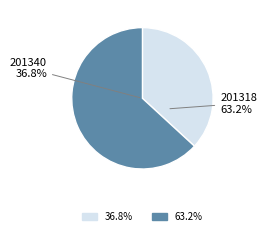

What is the change in value from 201340 to 201318?

+5